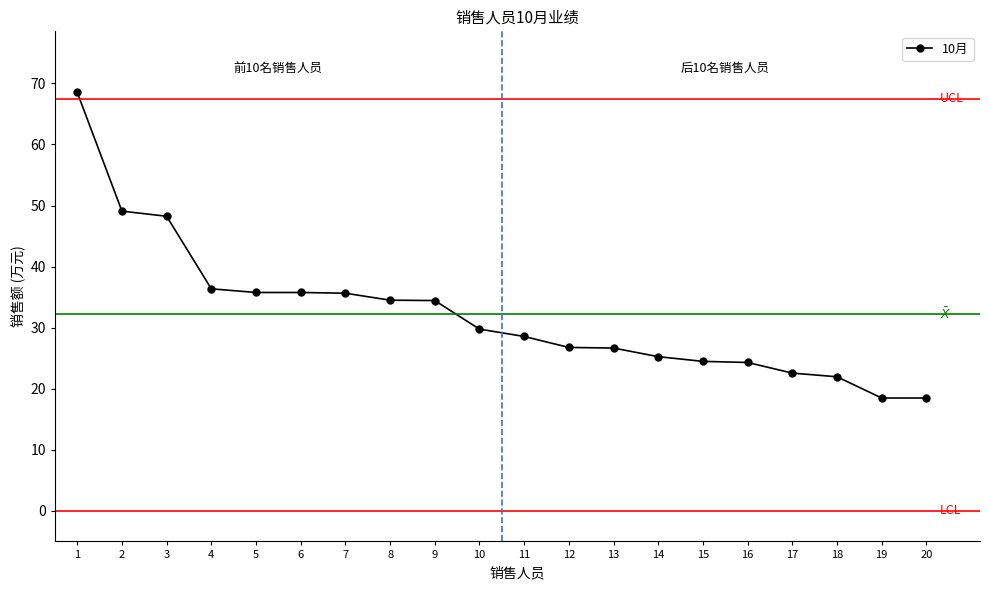

The value at 10 is 29.8. True or false?

True